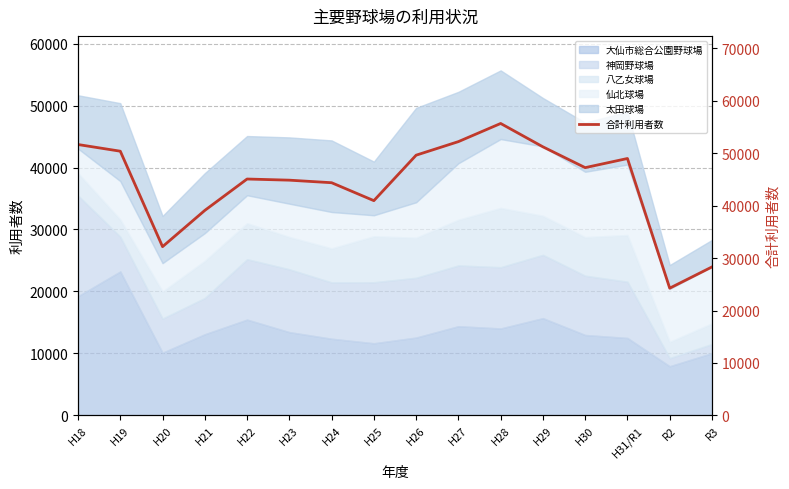

What is the sum of the values at R2 and H20?

56444